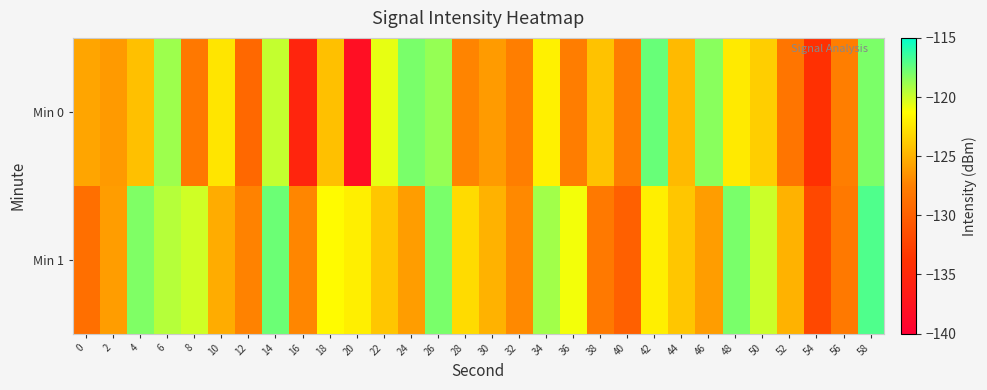

At which category is the sum across all series the highest?

58